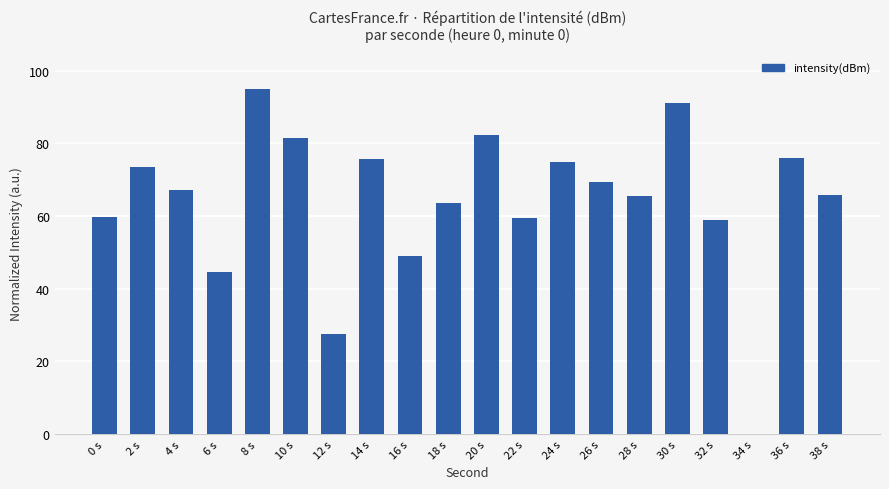

What is the difference between the values at 20 s and 38 s?

16.6